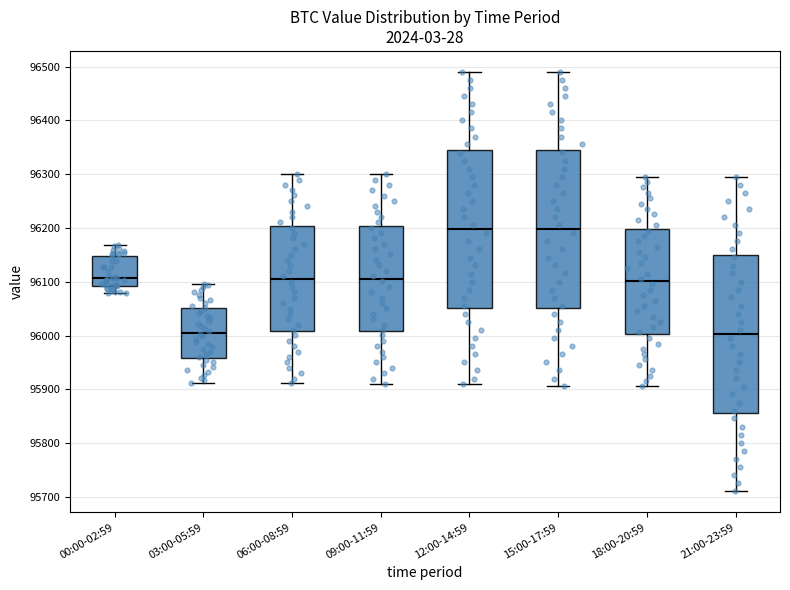

Where does the lower whisker of the box for 15:00-17:59 end on the y-axis? The values are not printed on the chart, so give them approximately, as read against the axis.

95910